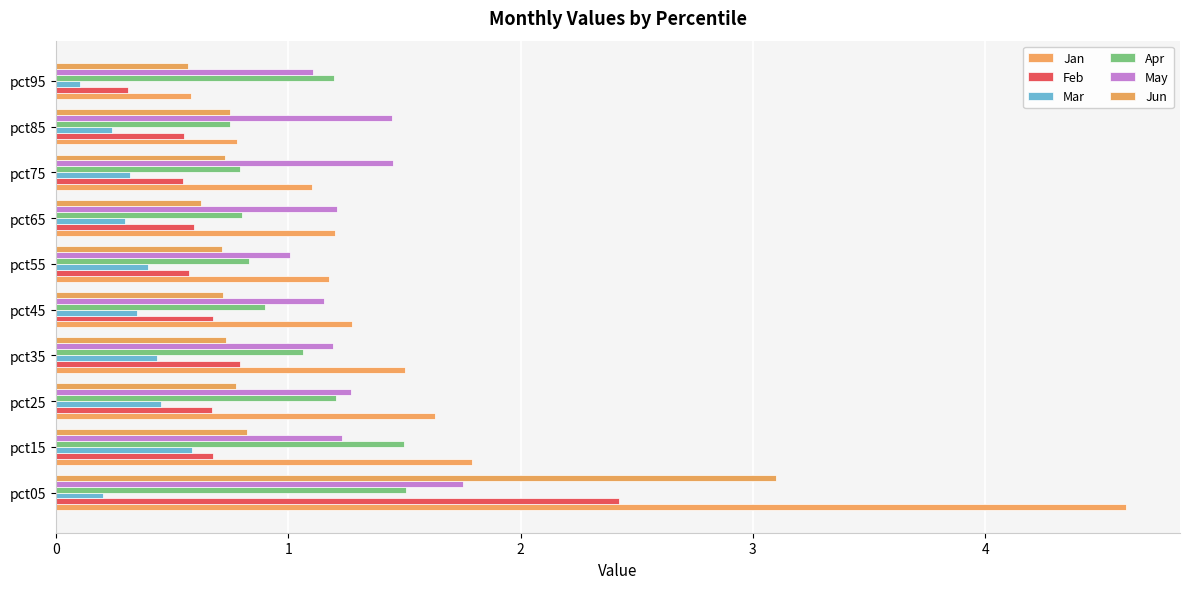

Count the number of categories in the chart.

10